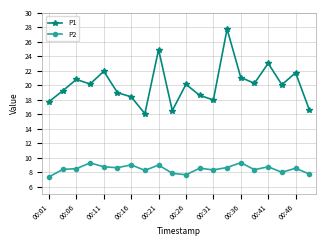

Which series has the largest total across all categories?

P1